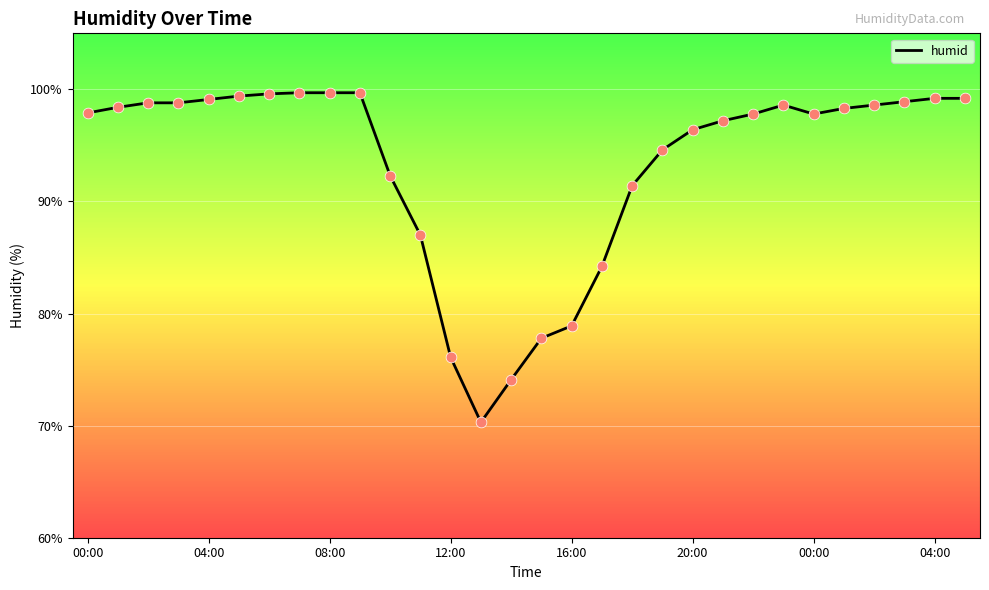

What is the smallest value displayed?

70.3